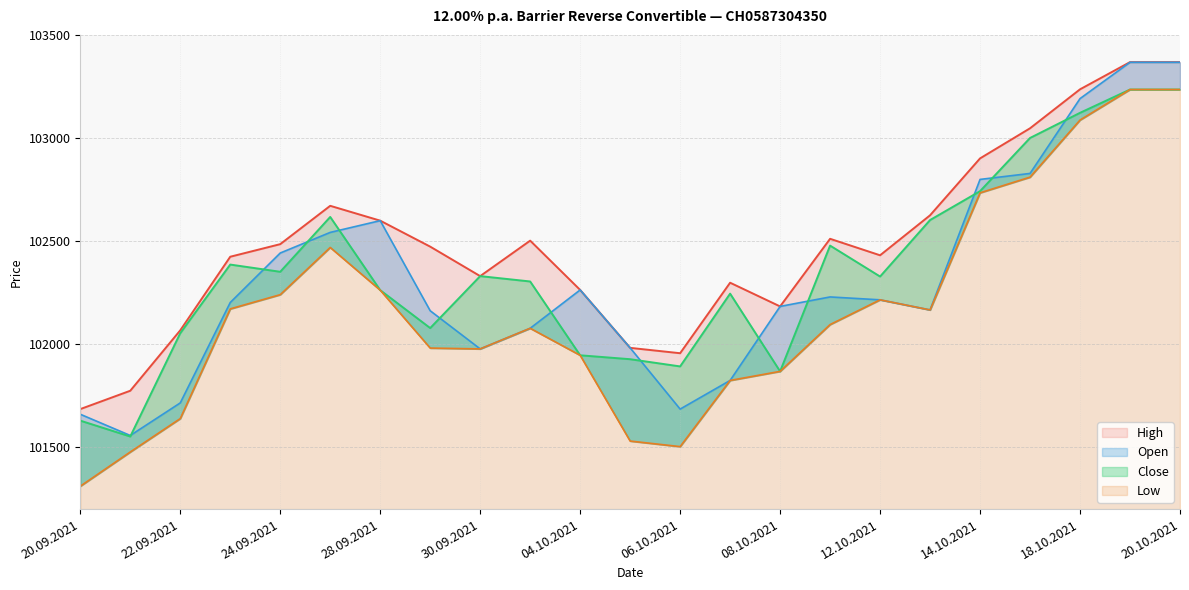

Reading left to right, extract all data points from this chart.

Open: 20.09.2021=101660	21.09.2021=101557	22.09.2021=101715	23.09.2021=102202	24.09.2021=102442	27.09.2021=102542	28.09.2021=102599	29.09.2021=102162	30.09.2021=101977	01.10.2021=102077	04.10.2021=102263	05.10.2021=101982	06.10.2021=101685	07.10.2021=101824	08.10.2021=102183	11.10.2021=102229	12.10.2021=102215	13.10.2021=102166	14.10.2021=102799	15.10.2021=102828	18.10.2021=103191	19.10.2021=103367	20.10.2021=103367
High: 20.09.2021=101685	21.09.2021=101774	22.09.2021=102067	23.09.2021=102424	24.09.2021=102485	27.09.2021=102671	28.09.2021=102599	29.09.2021=102473	30.09.2021=102330	01.10.2021=102502	04.10.2021=102263	05.10.2021=101982	06.10.2021=101956	07.10.2021=102298	08.10.2021=102183	11.10.2021=102511	12.10.2021=102431	13.10.2021=102625	14.10.2021=102901	15.10.2021=103047	18.10.2021=103236	19.10.2021=103368	20.10.2021=103368
Low: 20.09.2021=101311	21.09.2021=101477	22.09.2021=101639	23.09.2021=102171	24.09.2021=102240	27.09.2021=102469	28.09.2021=102262	29.09.2021=101981	30.09.2021=101977	01.10.2021=102077	04.10.2021=101946	05.10.2021=101530	06.10.2021=101503	07.10.2021=101824	08.10.2021=101868	11.10.2021=102095	12.10.2021=102215	13.10.2021=102166	14.10.2021=102734	15.10.2021=102810	18.10.2021=103087	19.10.2021=103235	20.10.2021=103235
Close: 20.09.2021=101629	21.09.2021=101552	22.09.2021=102053	23.09.2021=102386	24.09.2021=102351	27.09.2021=102617	28.09.2021=102262	29.09.2021=102078	30.09.2021=102330	01.10.2021=102304	04.10.2021=101946	05.10.2021=101927	06.10.2021=101892	07.10.2021=102245	08.10.2021=101868	11.10.2021=102478	12.10.2021=102328	13.10.2021=102602	14.10.2021=102742	15.10.2021=103000	18.10.2021=103122	19.10.2021=103235	20.10.2021=103235